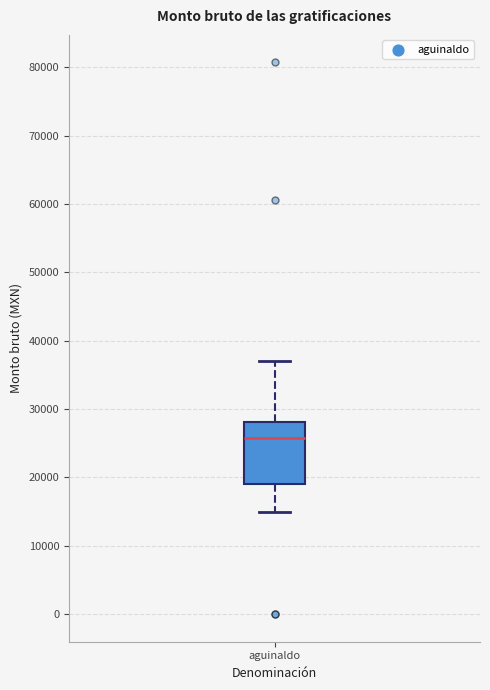

Where does the upper whisker of the box for aguinaldo end on the y-axis? The values are not printed on the chart, so give them approximately, as read against the axis.

37000